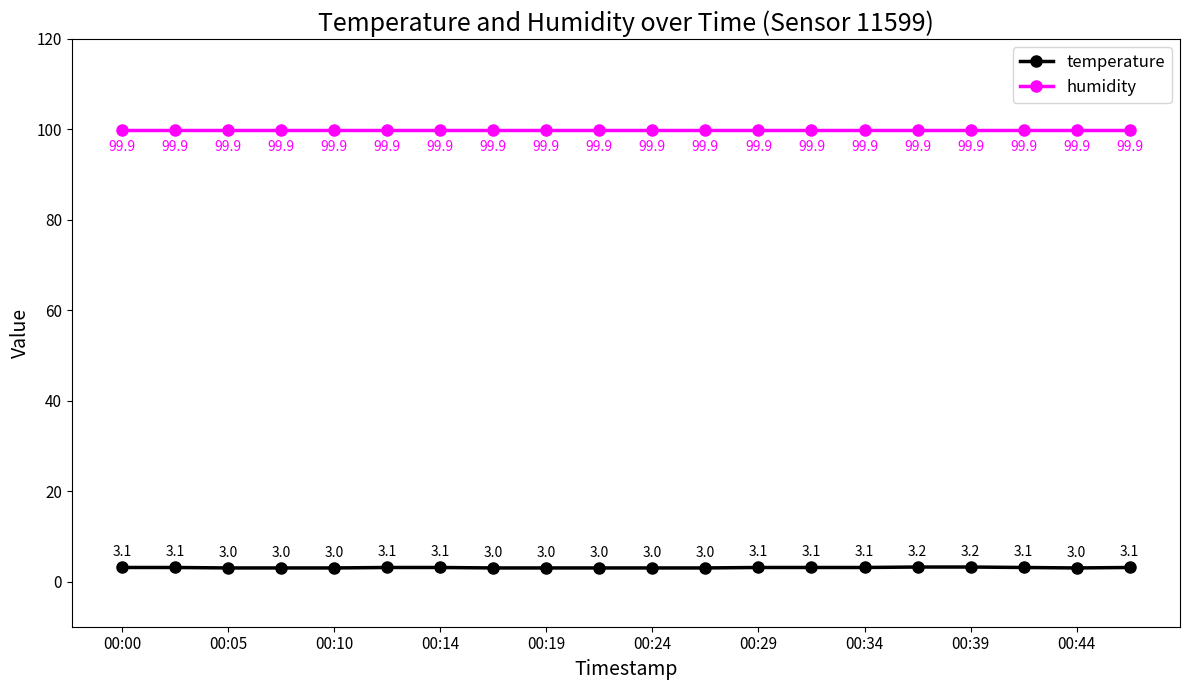

What is the average value of the humidity series?

99.9